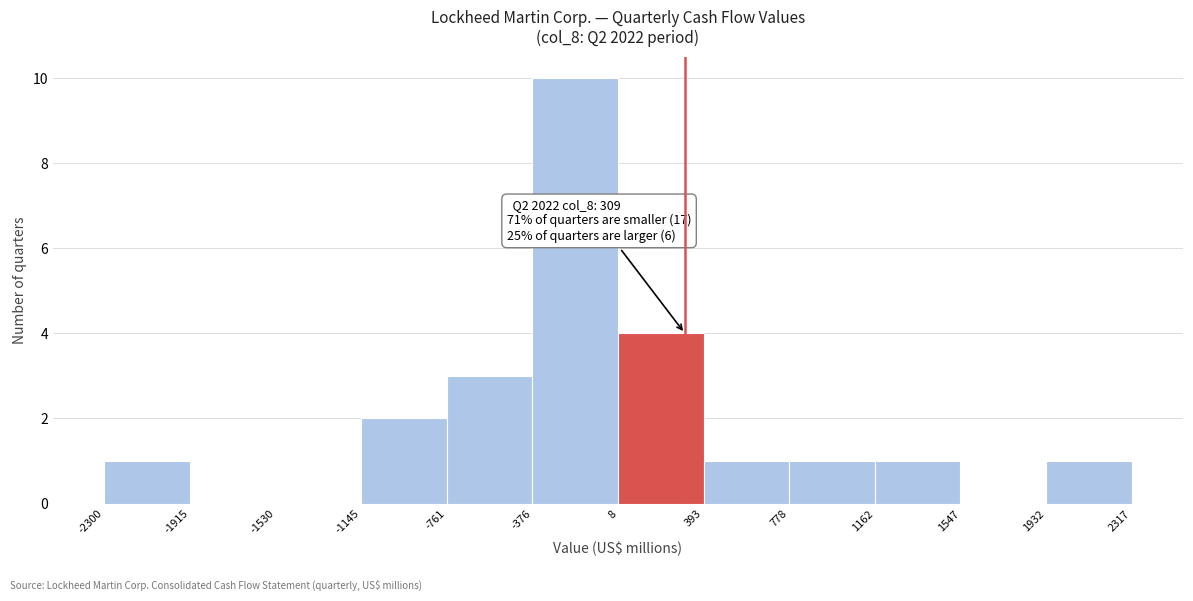

Which range on the x-axis has the tallest bar?

-376 to 8